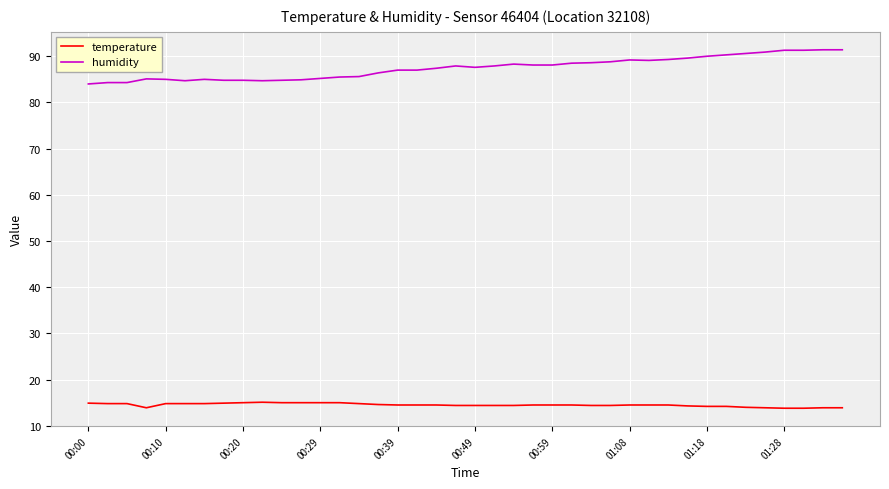

What is the lowest value of the temperature series?

13.8